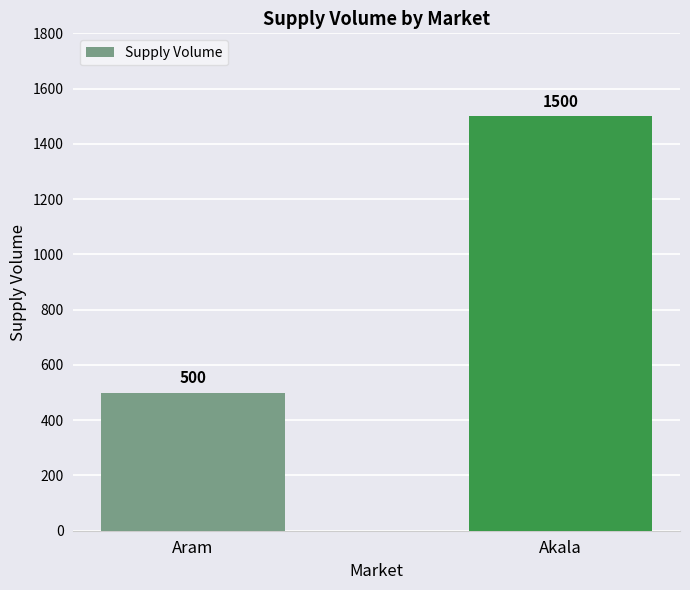

Reading left to right, list all the values displayed in this chart.

500	1500